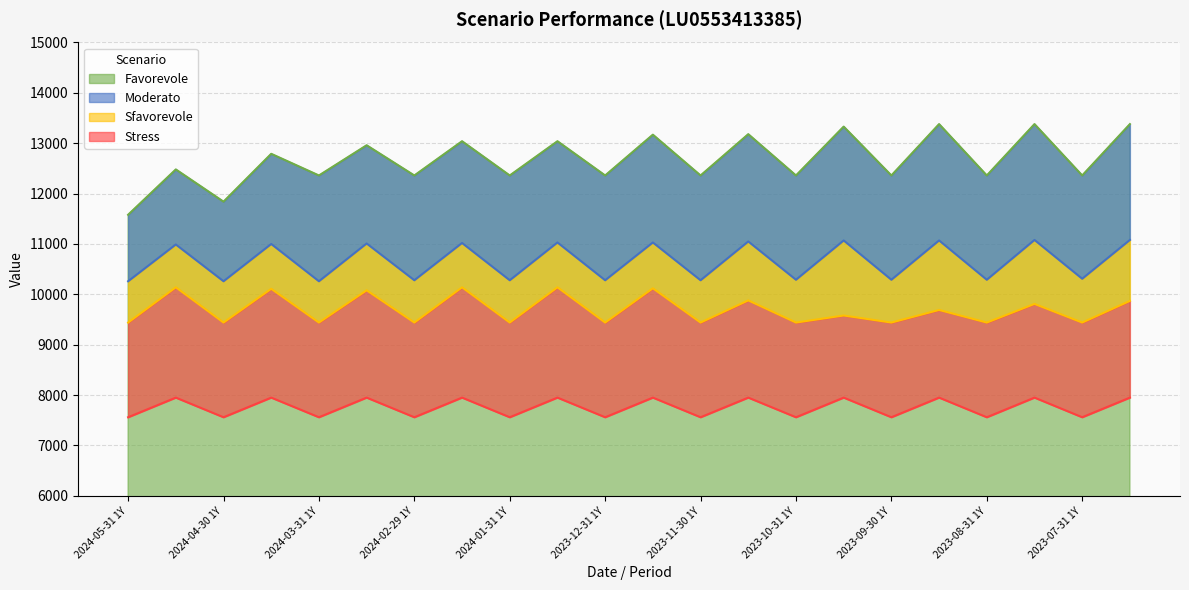

How many interior local valleys does the Sfavorevole series have?

10